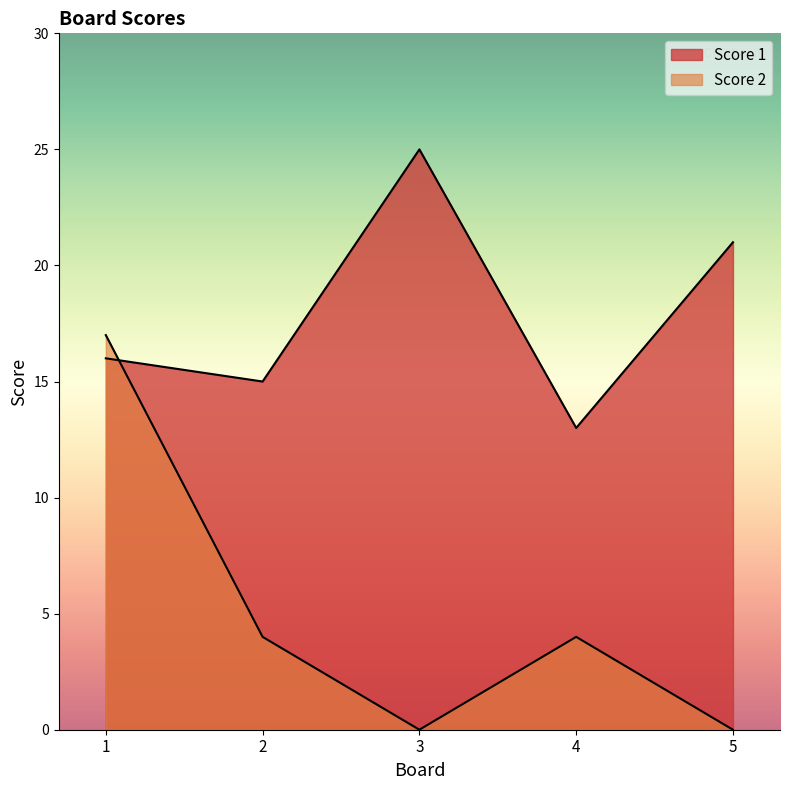

Which category has the highest value across all series?

3